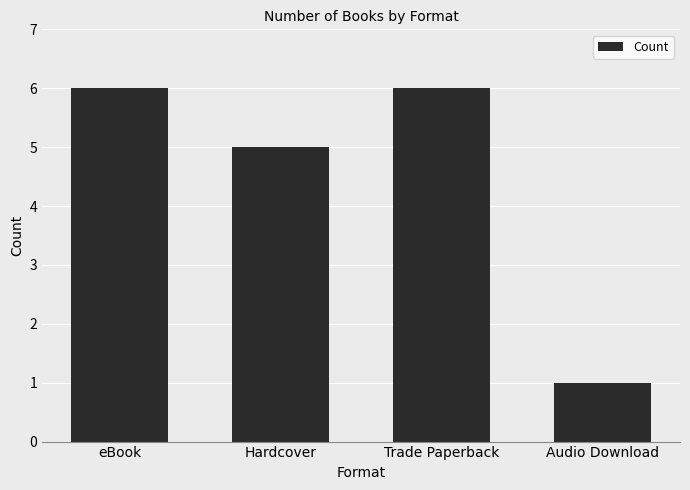

At which category does the chart reach its minimum across all series?

Audio Download